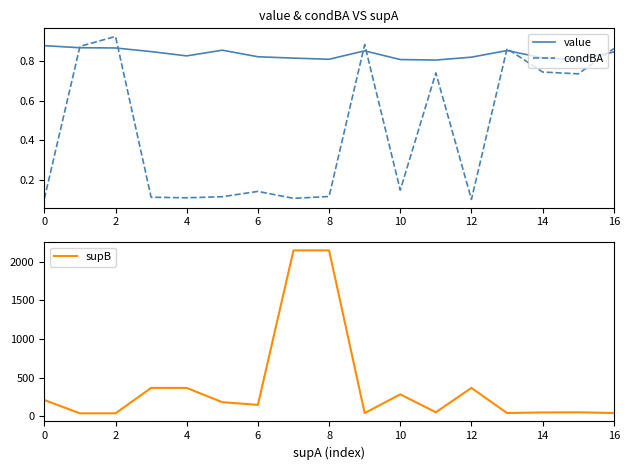

What is the value of the value point at the 6th from the left?

0.9